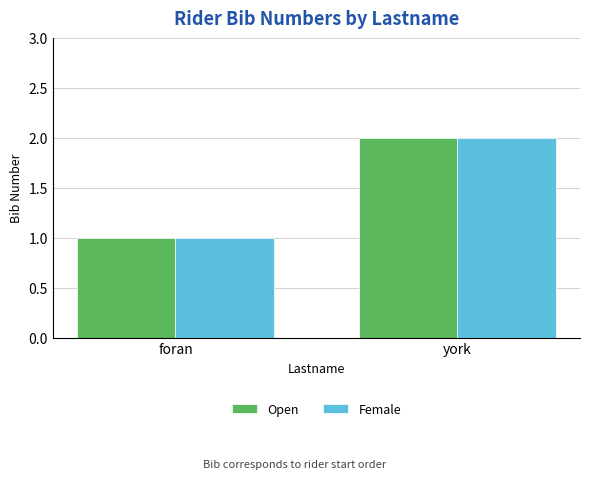

What is the total value across all series at york?

4